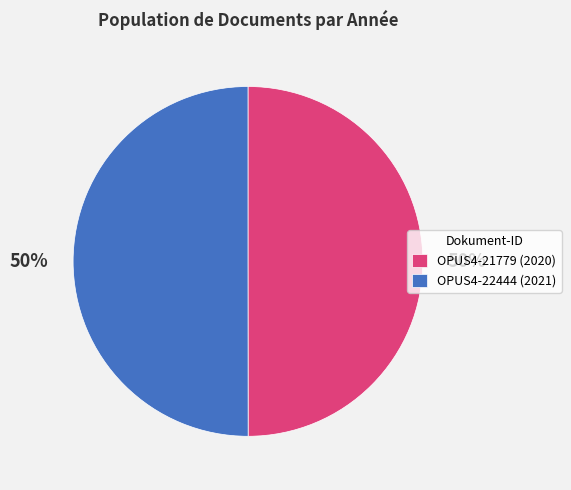

The OPUS4-21779 (2020) slice represents 37% of the pie. True or false?

False